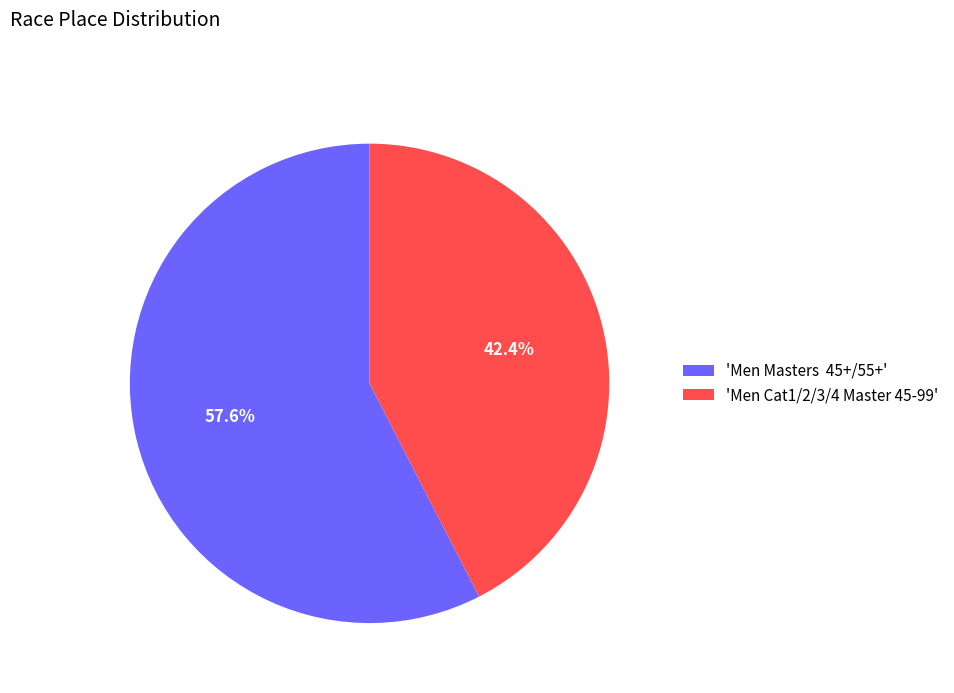

How many slices are in this pie chart?

2